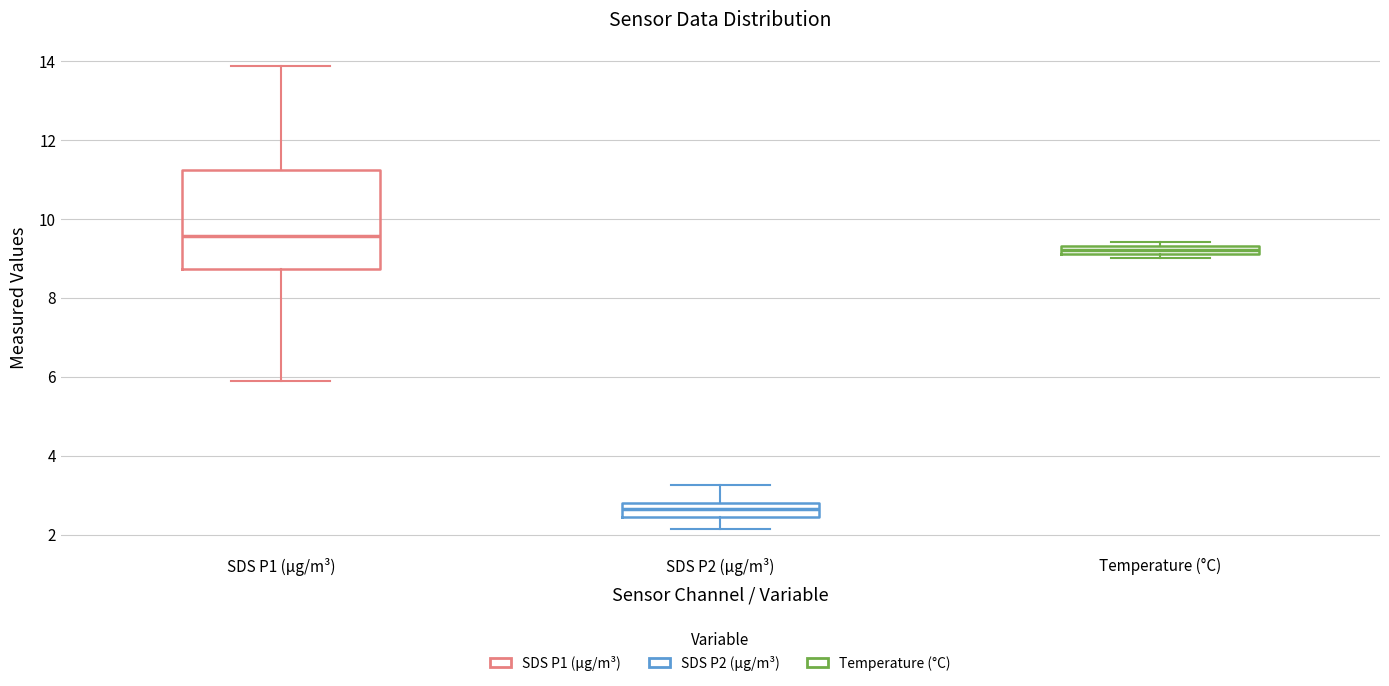

Which box's median line is the lowest?

SDS P2 (μg/m³)